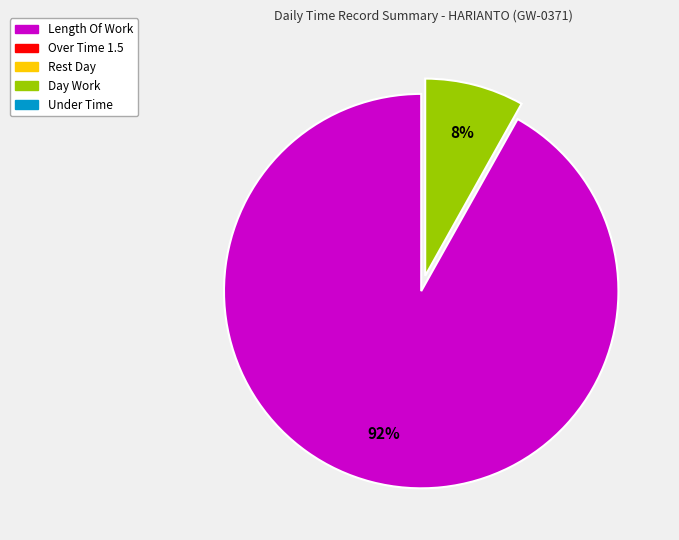

Is there any slice that represents more than half of the pie?

Yes